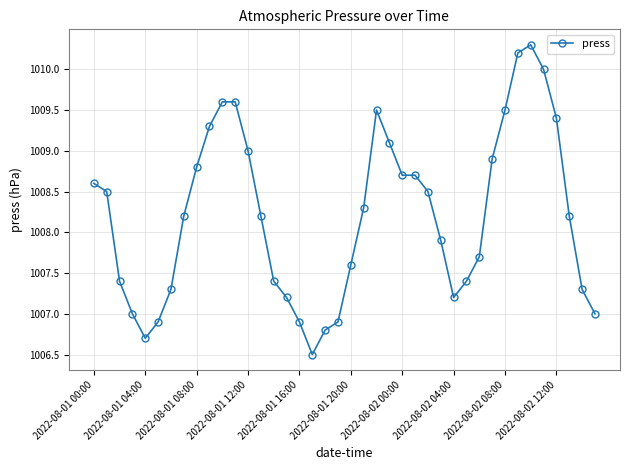

Reading left to right, transcribe all the data shown in this chart.

1008.6	1008.5	1007.4	1007.0	1006.7	1006.9	1007.3	1008.2	1008.8	1009.3	1009.6	1009.6	1009.0	1008.2	1007.4	1007.2	1006.9	1006.5	1006.8	1006.9	1007.6	1008.3	1009.5	1009.1	1008.7	1008.7	1008.5	1007.9	1007.2	1007.4	1007.7	1008.9	1009.5	1010.2	1010.3	1010.0	1009.4	1008.2	1007.3	1007.0